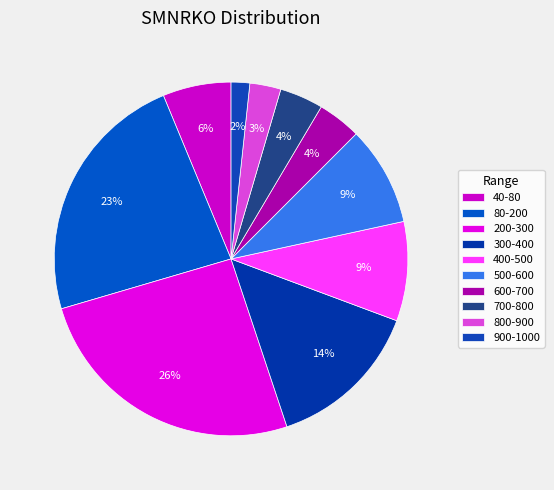

Does 900-1000 represent more than half of the total?

No